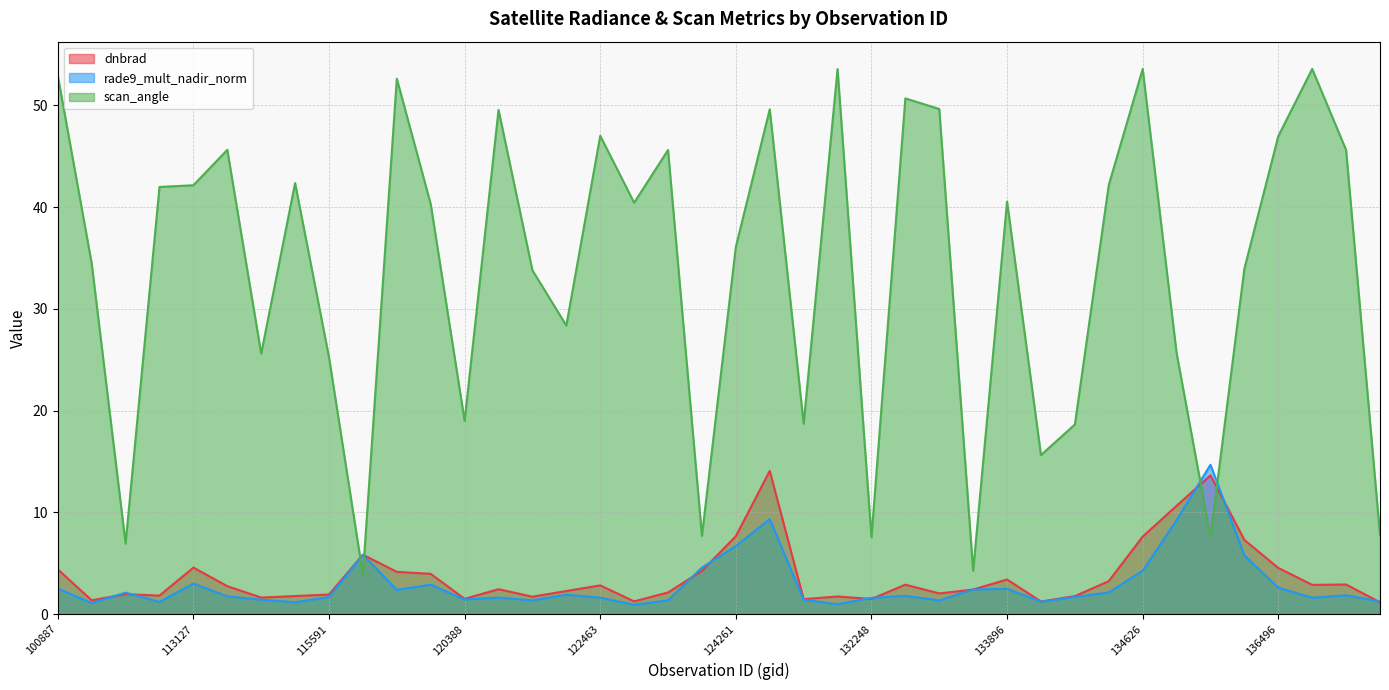

Which series has the widest spread of values?

scan_angle